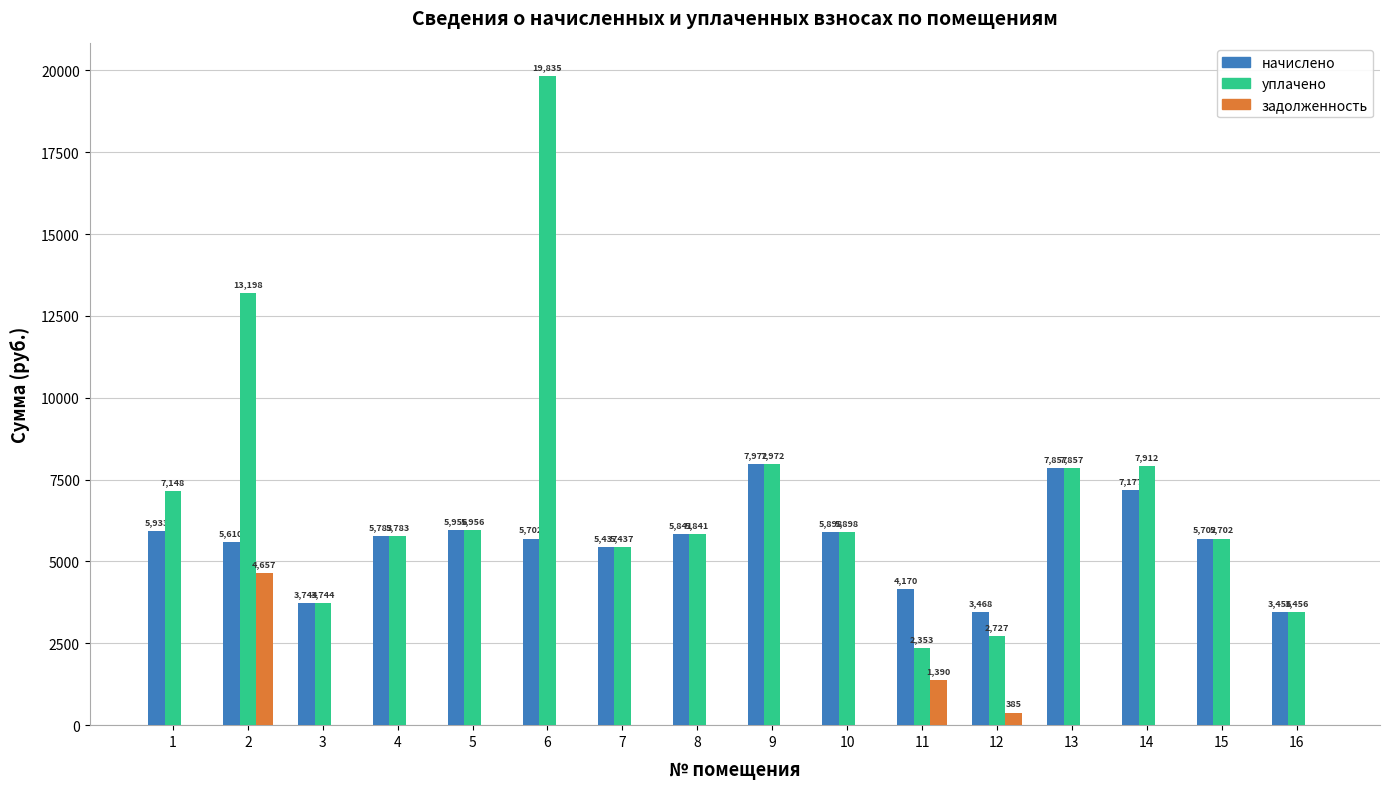

At which category is the sum across all series the highest?

6